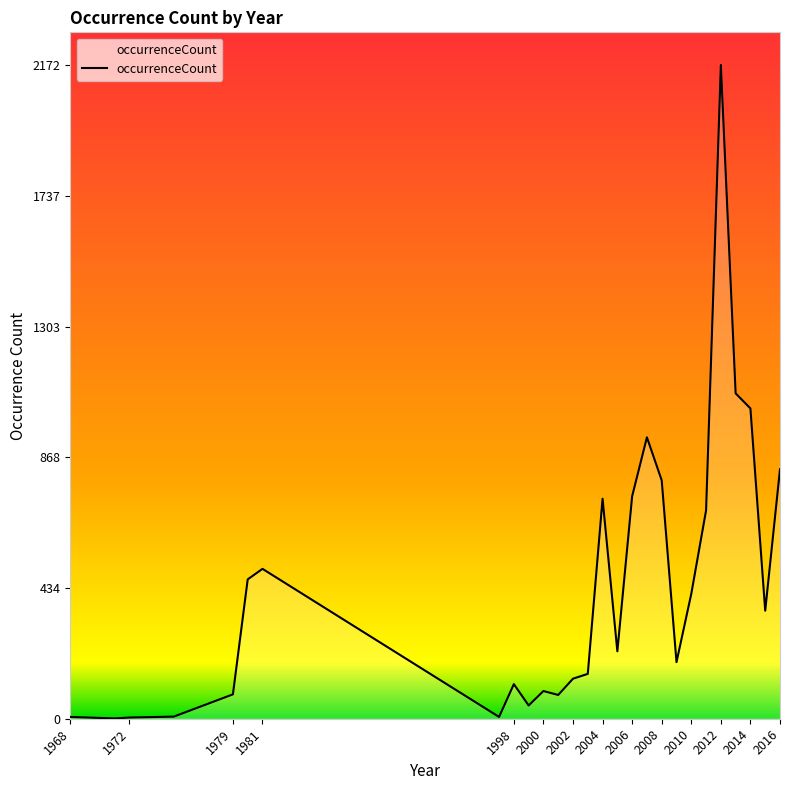

What is the maximum value shown in the chart?

2172